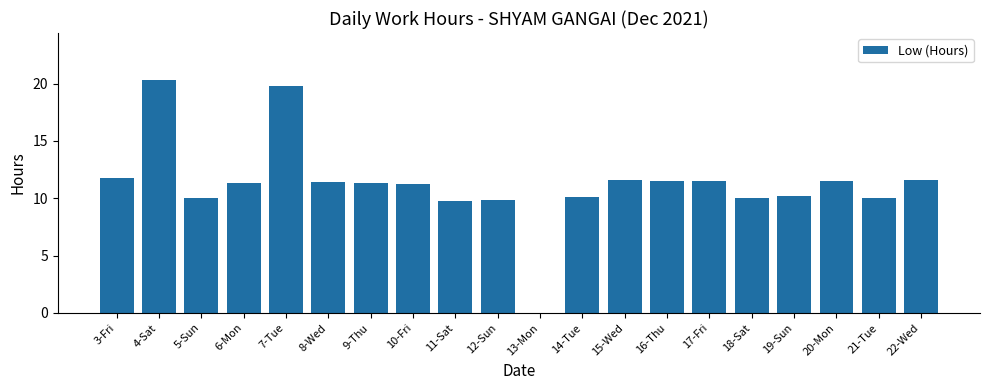

What is the change in value from 6-Mon to 22-Wed?

+0.3